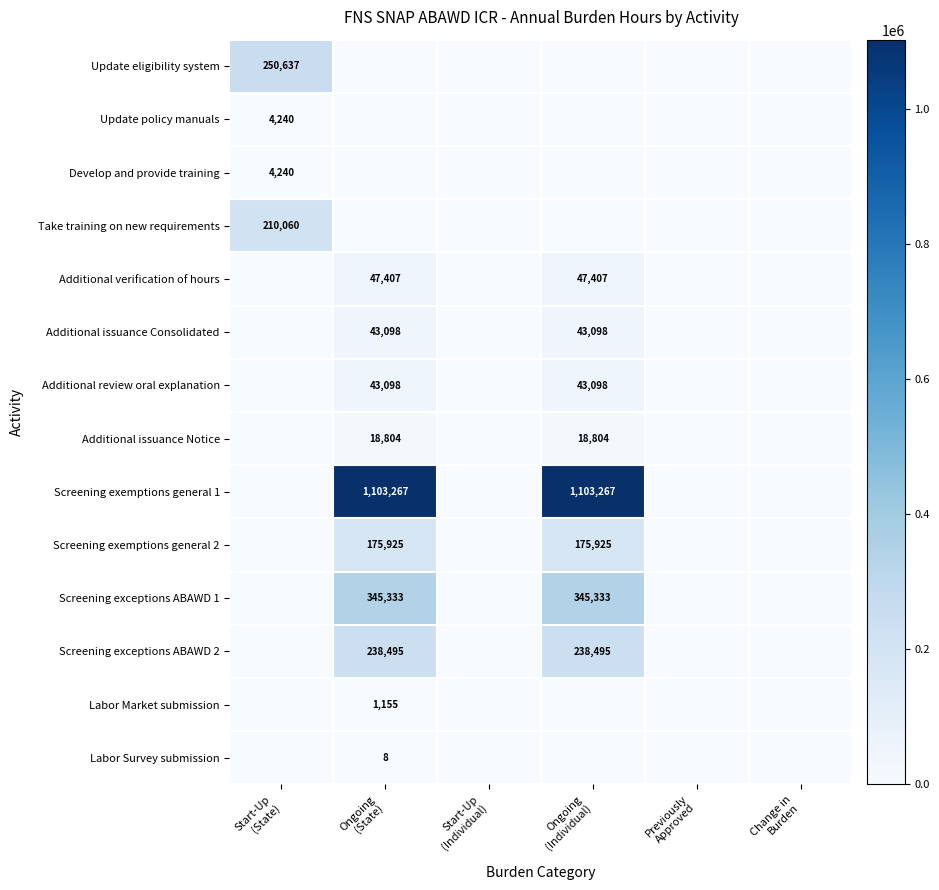

How many data points does each series have?

6